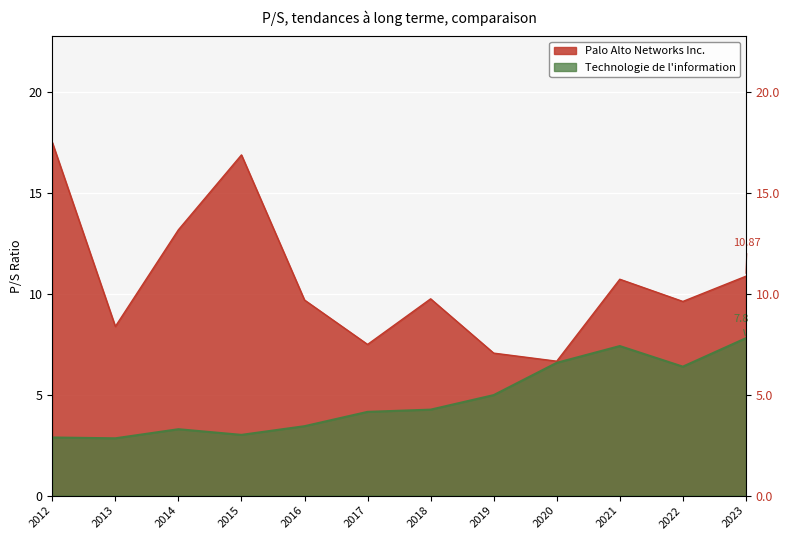

List the labels in order of Technologie de l information value, largest first.

2023, 2021, 2020, 2022, 2019, 2018, 2017, 2016, 2014, 2015, 2012, 2013